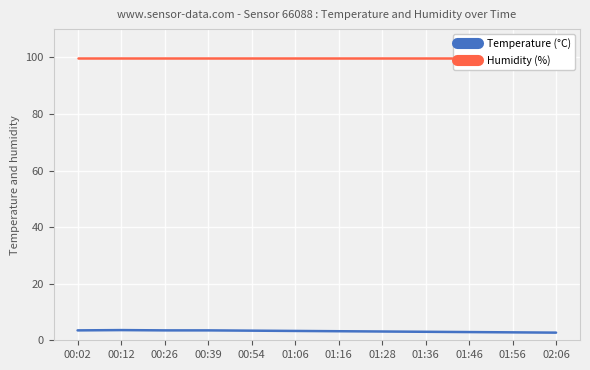

Reading right to left, transcribe all the data shown in this chart.

Temperature (°C): 2.7	2.8	2.9	3.0	3.1	3.2	3.3	3.4	3.5	3.5	3.6	3.5
Humidity (%): 99.9	99.9	99.9	99.9	99.9	99.9	99.9	99.9	99.9	99.9	99.9	99.9